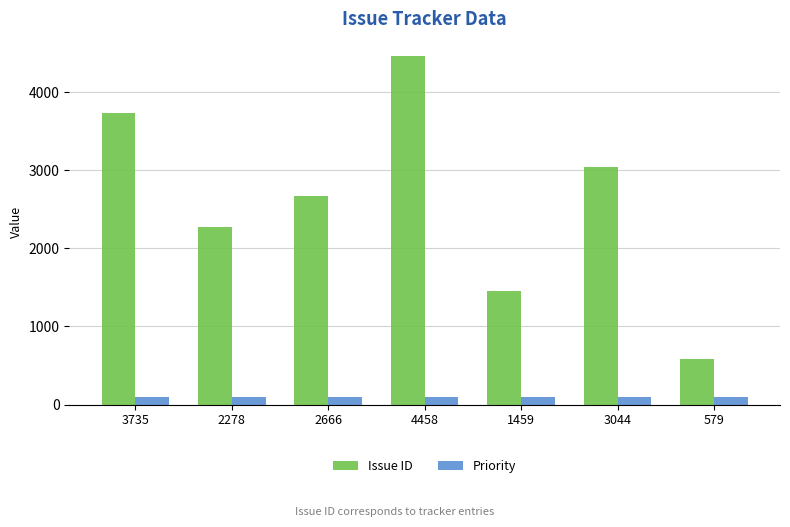

What is the lowest value of the Priority series?

100